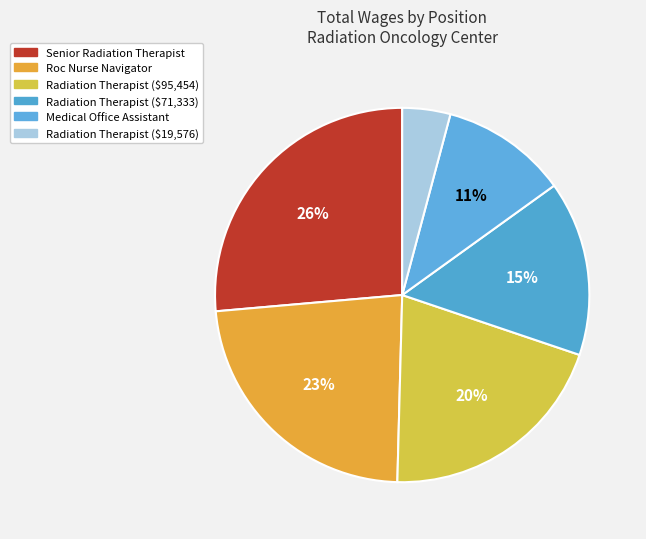

Rank the categories by value from lowest to highest.

Radiation Therapist (19576), Medical Office Assistant, Radiation Therapist (71333), Radiation Therapist (95454), Roc Nurse Navigator, Senior Radiation Therapist